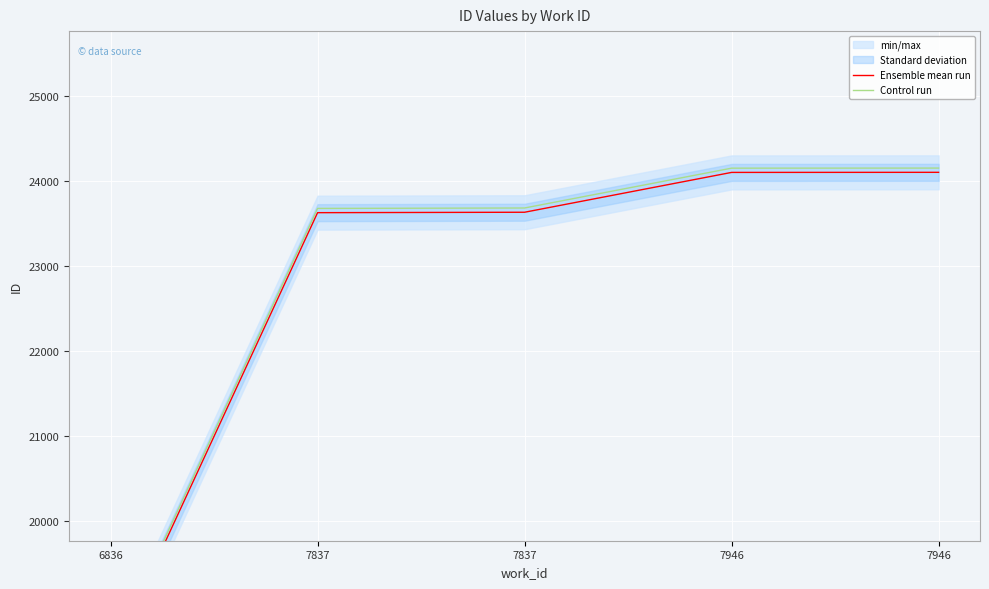

Reading left to right, what are all the values shown in this chart?

Ensemble mean run: 18360	23626	23631	24100	24101
Control run: 18410	23676	23681	24150	24151